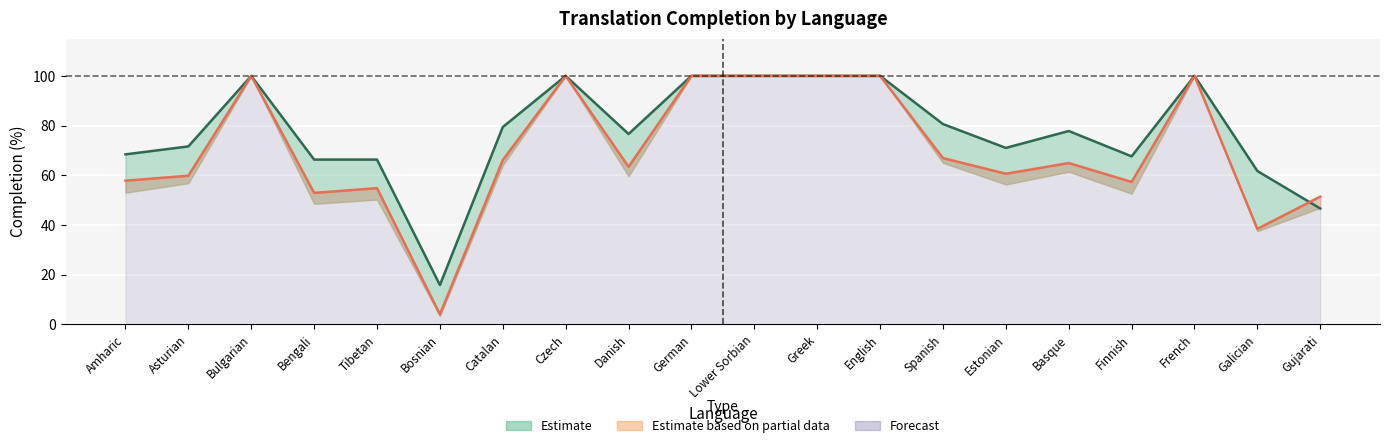

Which category has the highest value in the Translated Words % series?

Bulgarian